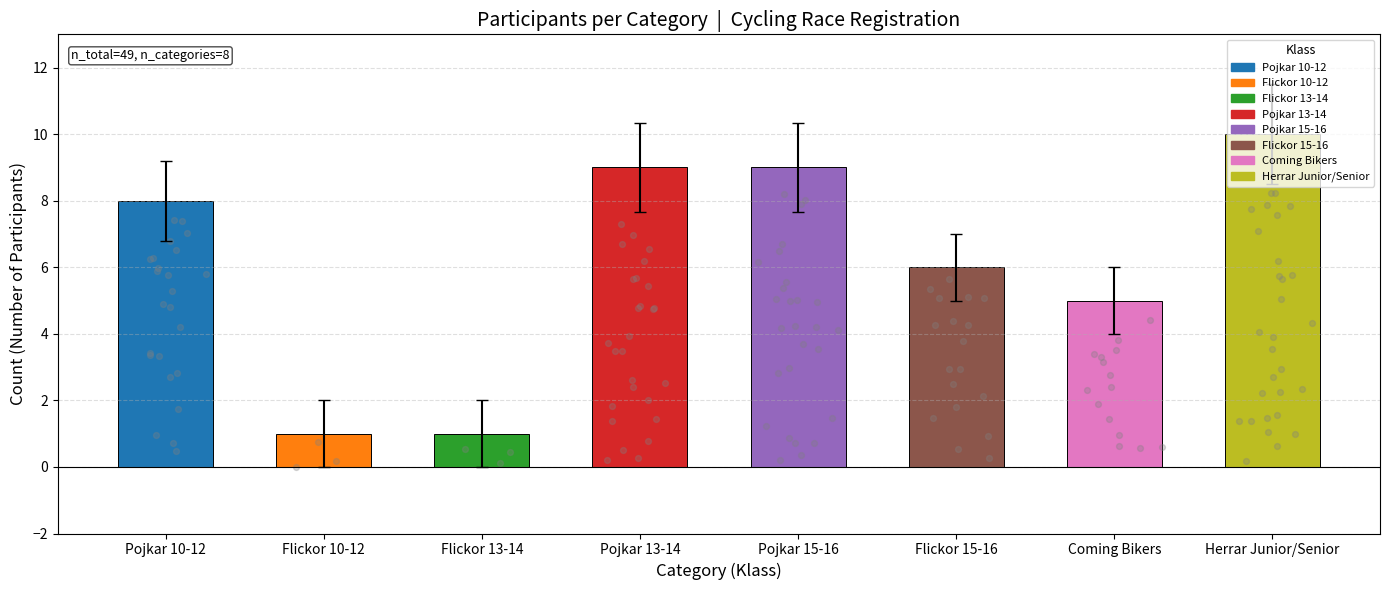

Approximately how many times larger is the value at Pojkar 10-12 compared to Flickor 13-14?

8.0